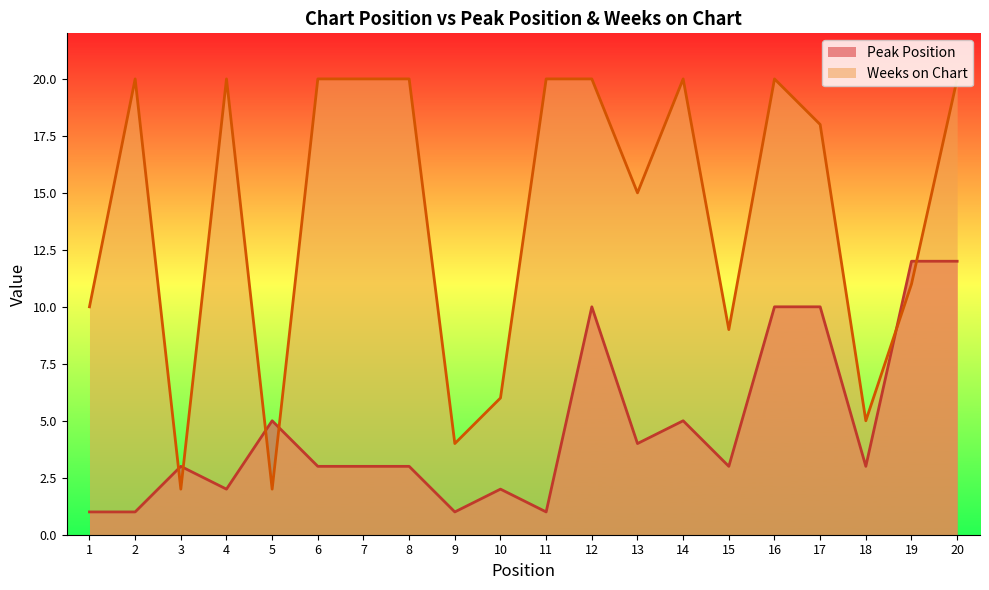

How many categories are shown in the chart?

20